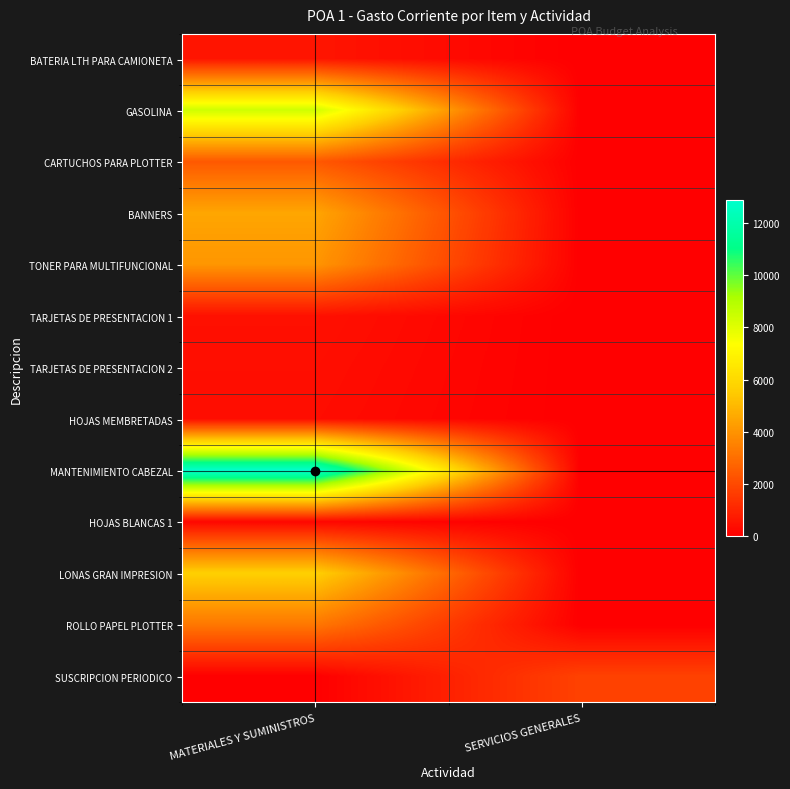

What is the difference between the highest and lowest values at MATERIALES Y SUMINISTROS?

12876.0